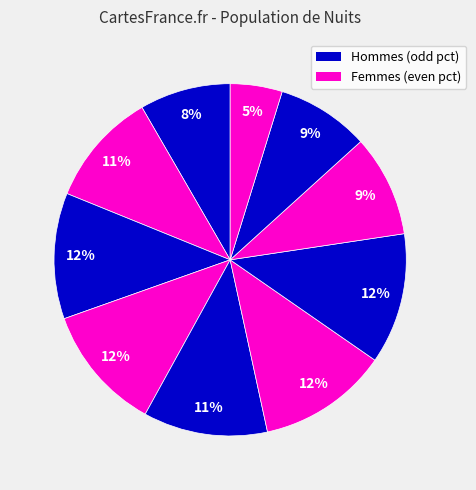

Which slice is the largest?

pct65